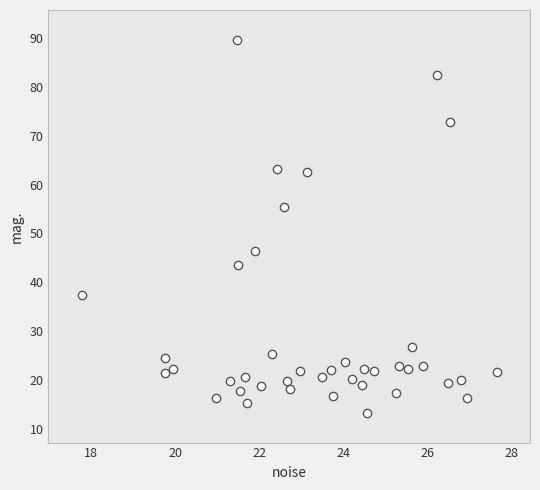

What is the range of X values (max minus min)?

9.9